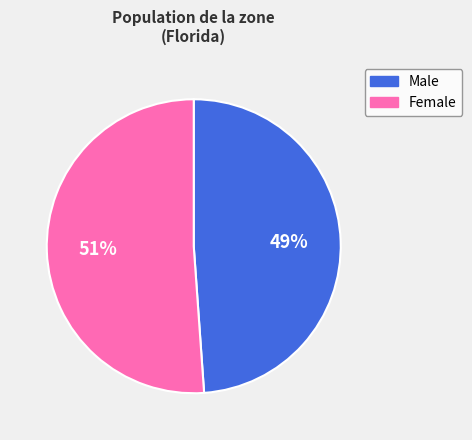

Is there a majority slice in this chart?

Yes